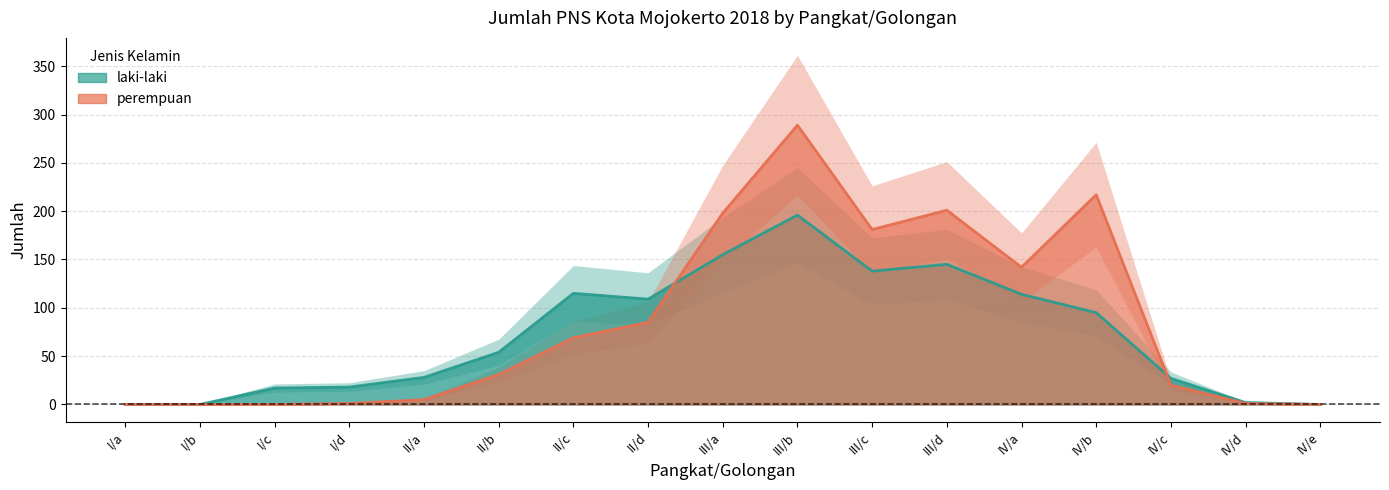

Rank the categories by laki-laki value from lowest to highest.

I/a, I/b, IV/e, IV/d, I/c, I/d, IV/c, II/a, II/b, IV/b, II/d, IV/a, II/c, III/c, III/d, III/a, III/b